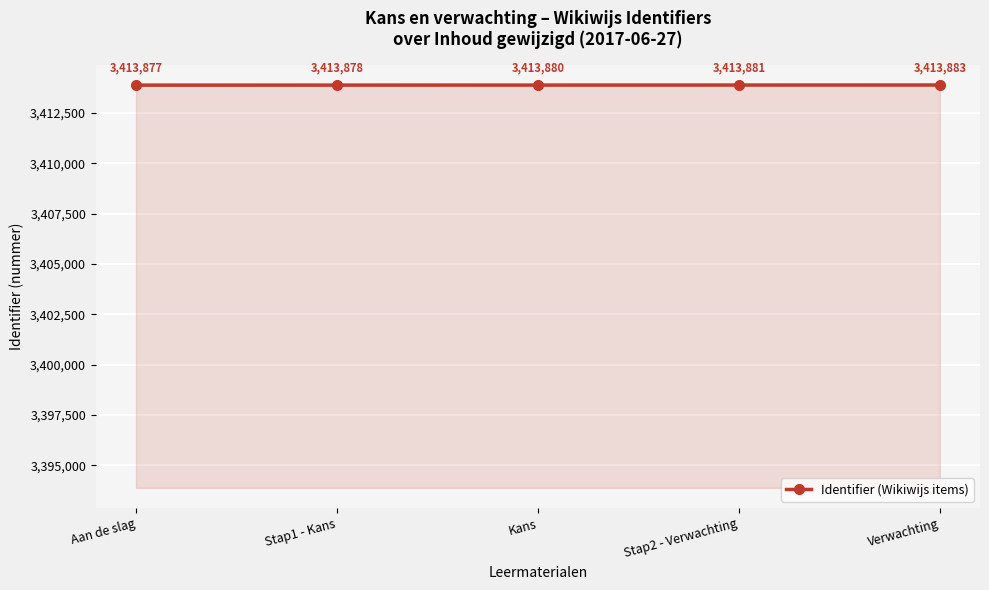

How many categories are shown in the chart?

5